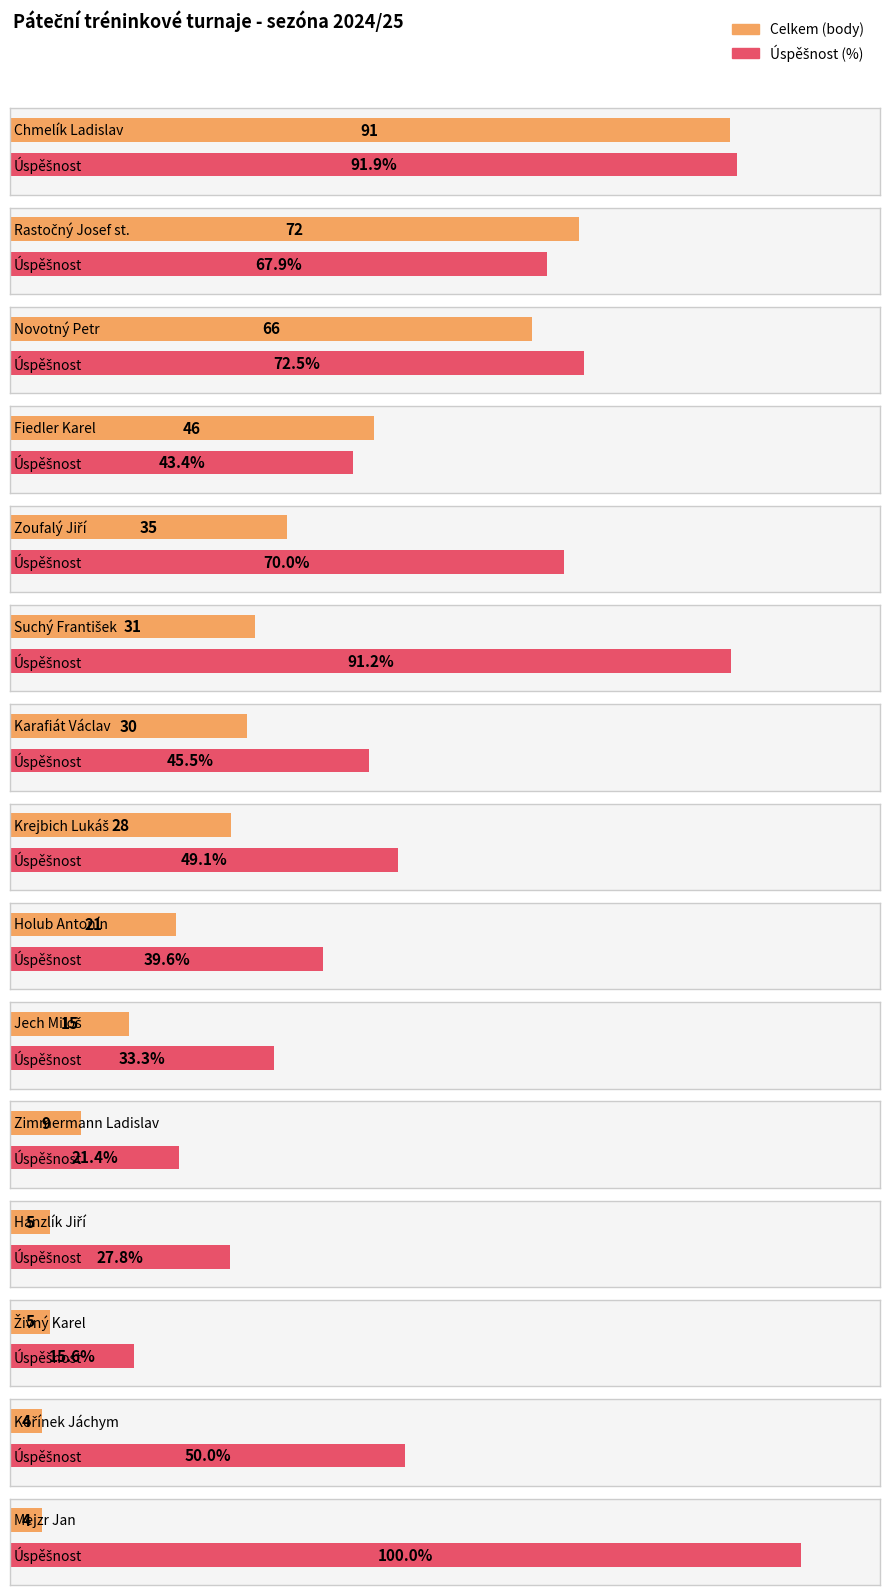

What position from the right is Mejzr Jan?

1